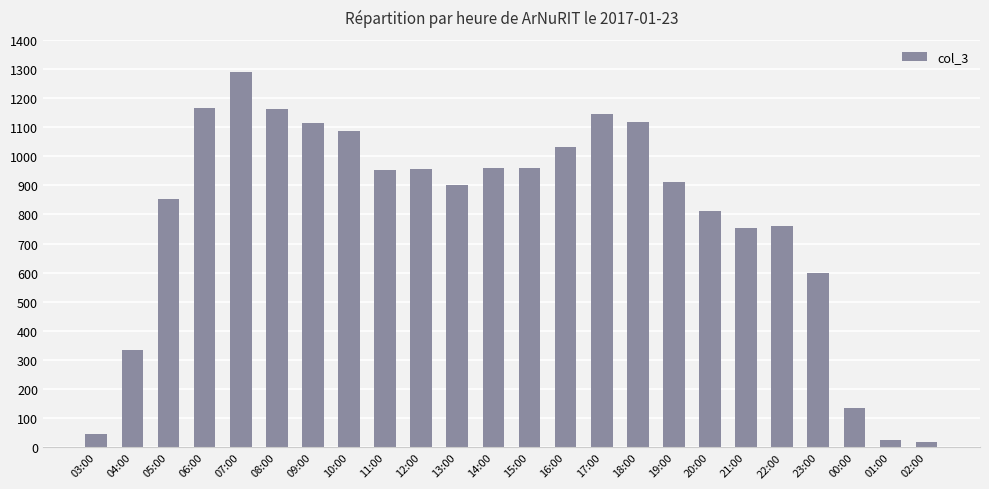

Does the chart contain any negative values?

No